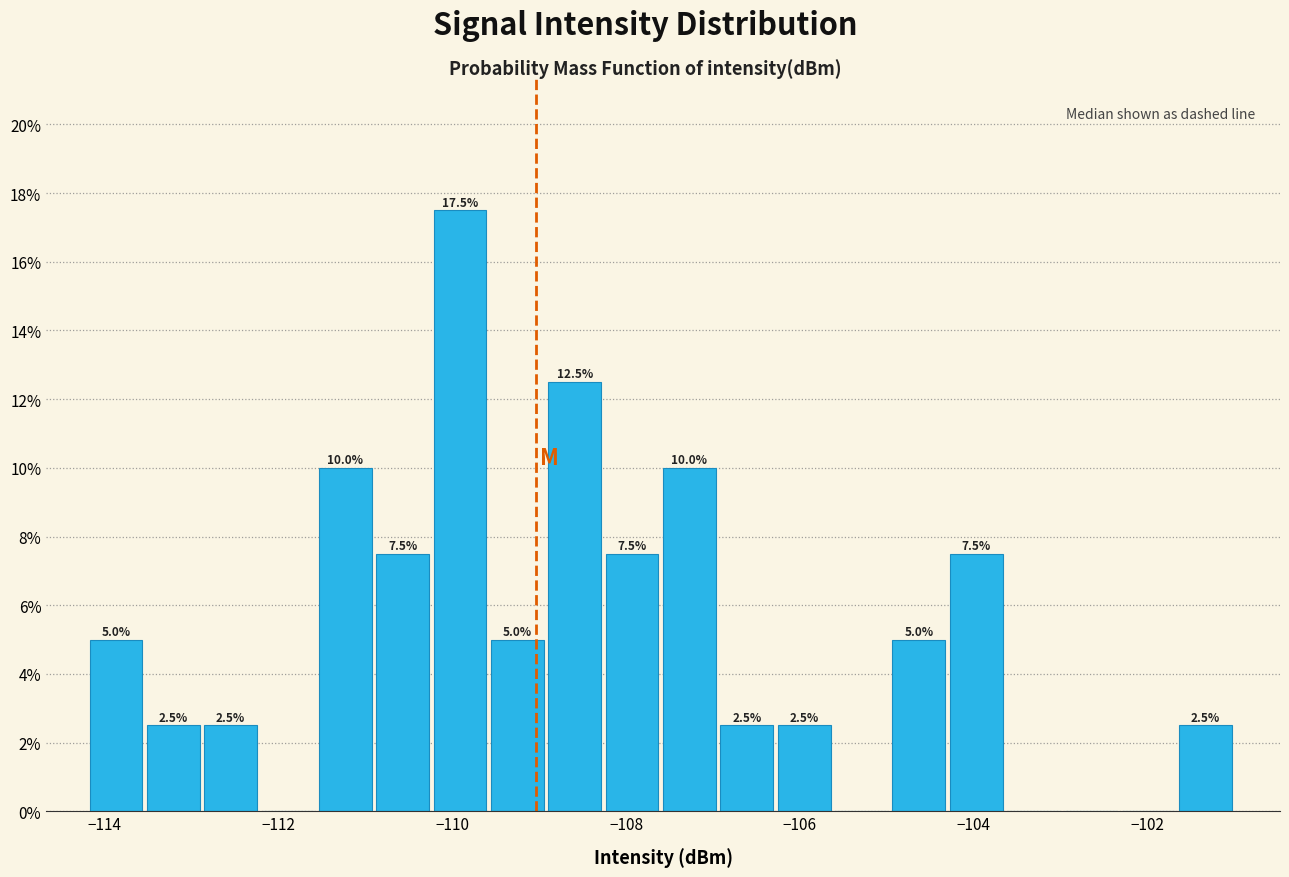

Read against the x-axis, roughly where is the centre of the tallest bar?

-110.0